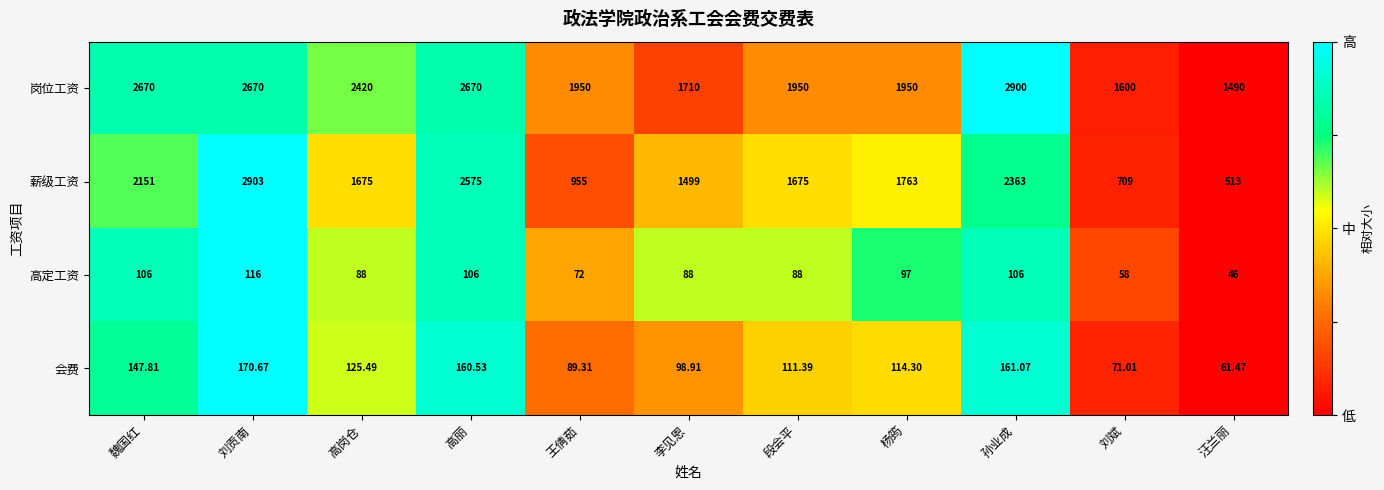

Which series has the largest total across all categories?

岗位工资